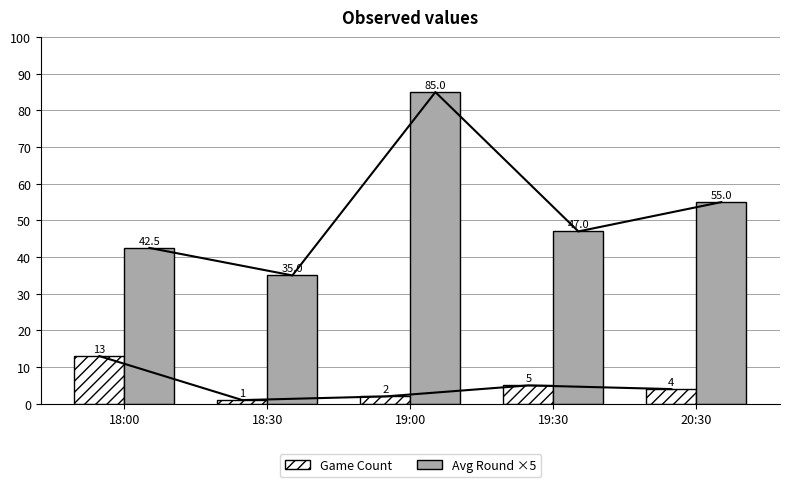

True or false: Game Count has a value of 1.1 at 20:30.

False